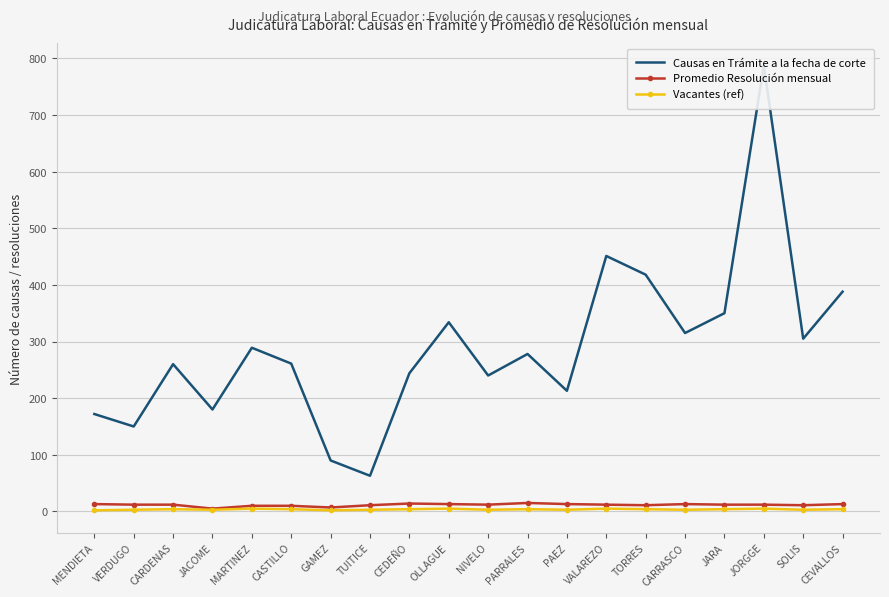

How many interior local peaks does the Promedio Resolución mensual series have?

3